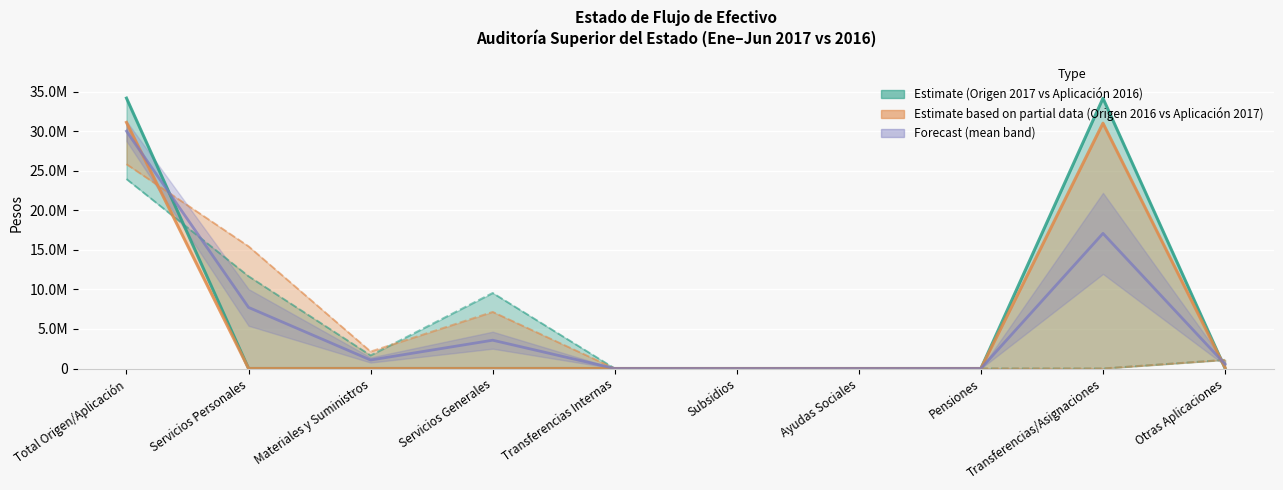

How many data points in Aplicación 2016 are less than 1092092?

5